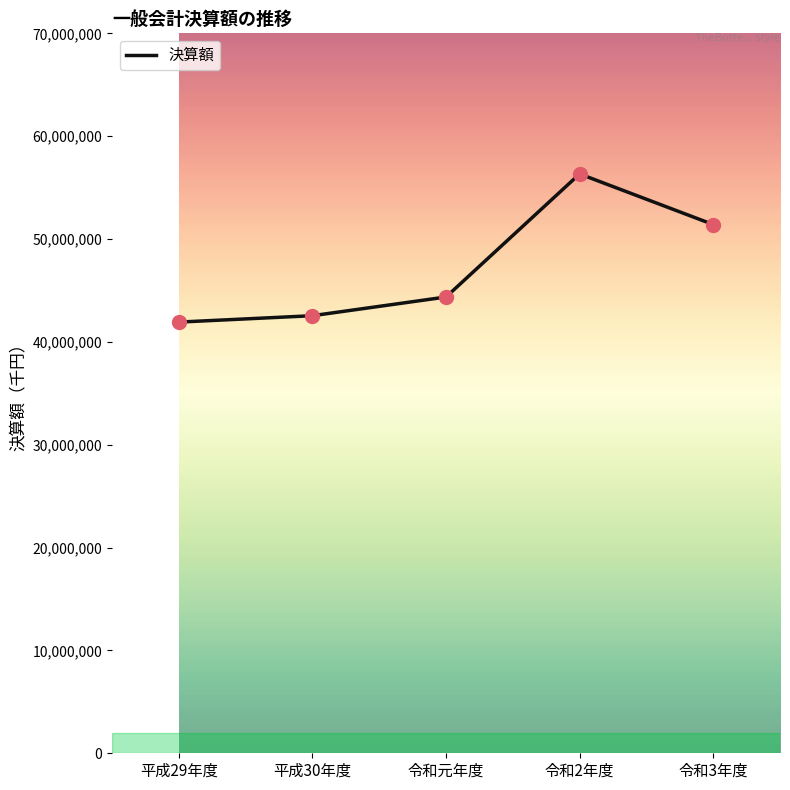

What is the change in value from 平成29年度 to 令和2年度?

+14408497